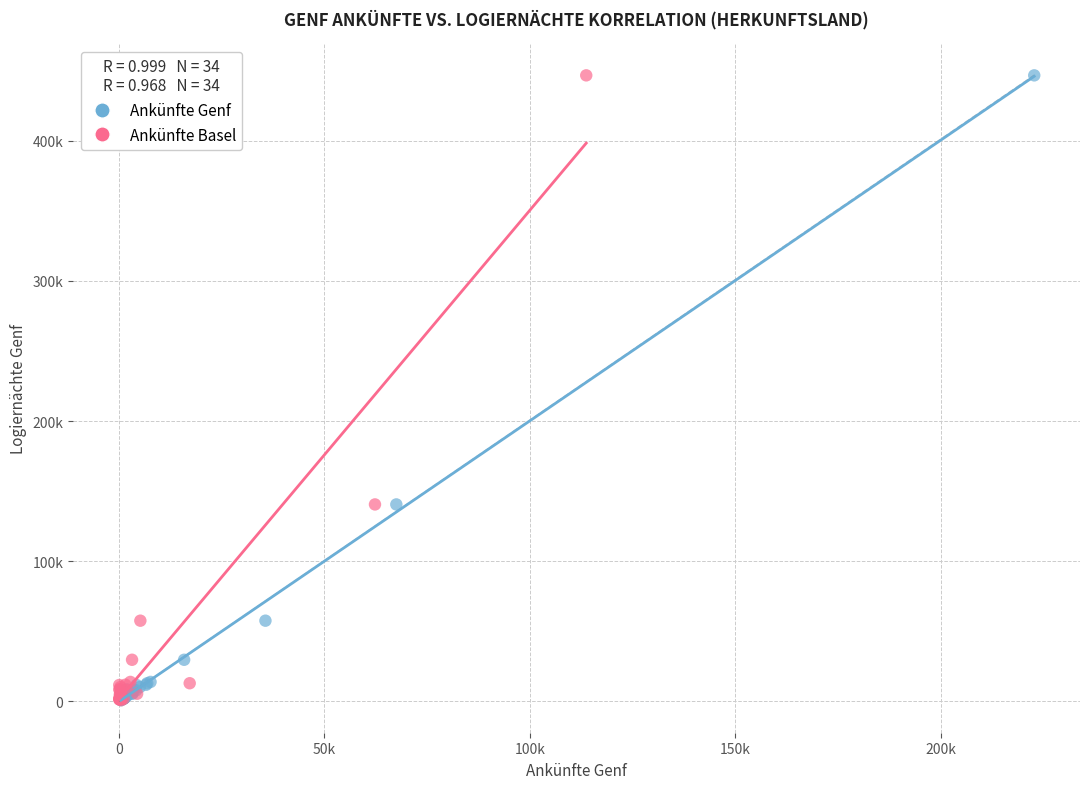

What are all the series names shown in the legend?

Ankünfte Genf, Ankünfte Basel